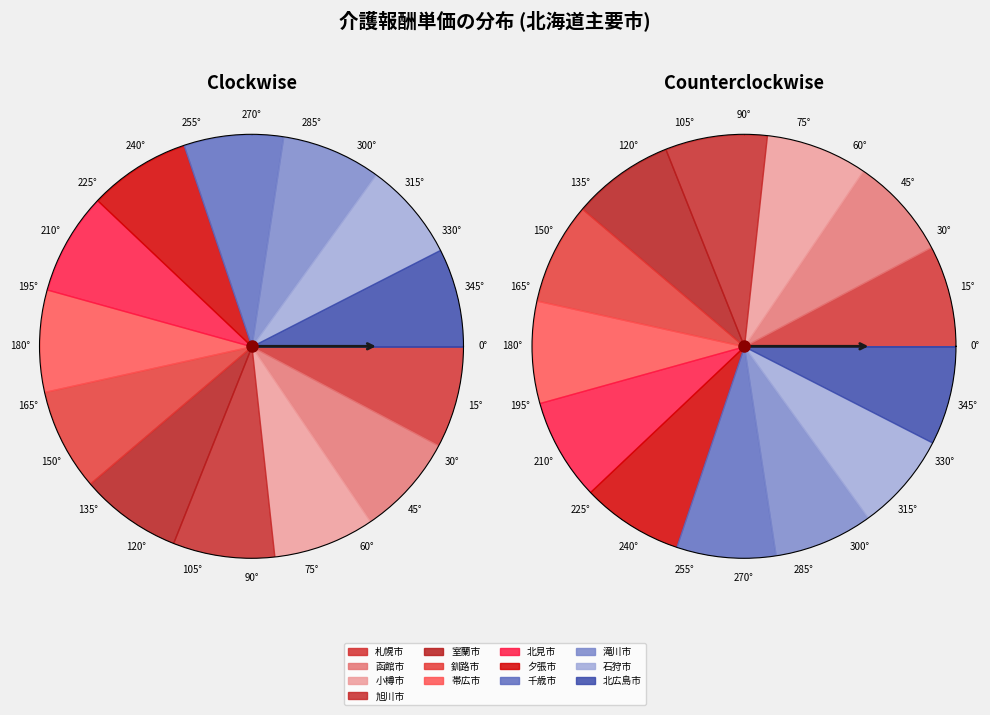

Approximately how many times larger is the value at 石狩市 compared to 帯広市?

1.0